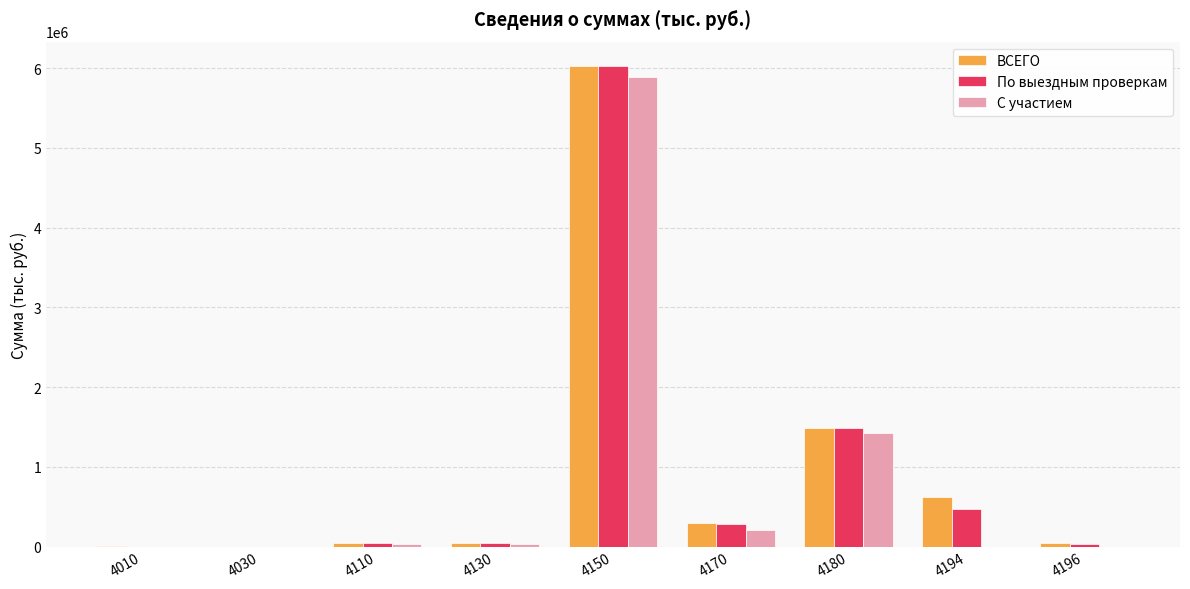

Is the value of По выездным проверкам at 4130 greater than the value of ВСЕГО at 4170?

No